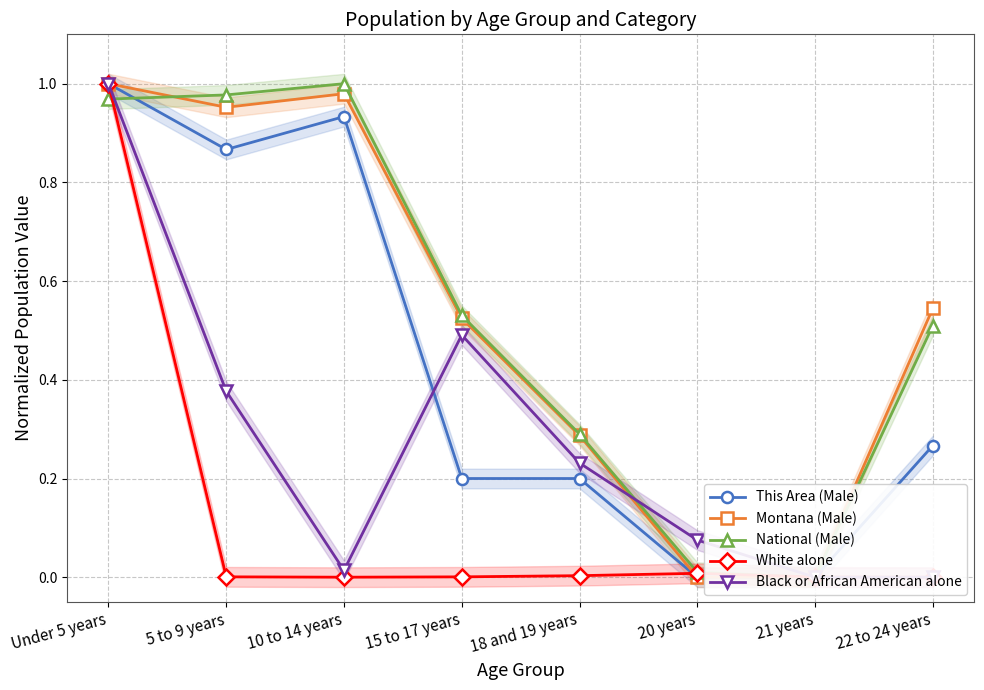

Reading right to left, list all the values displayed in this chart.

This Area (Male): 0.3	0.0	0.0	0.2	0.2	0.9	0.9	1.0
Montana (Male): 0.5	0.0	0.0	0.3	0.5	1.0	1.0	1.0
National (Male): 0.5	0.0	0.0	0.3	0.5	1.0	1.0	1.0
White alone: 0.0	0.0	0.0	0.0	0.0	0.0	0.0	1.0
Black or African American alone: 0.0	0.0	0.1	0.2	0.5	0.0	0.4	1.0